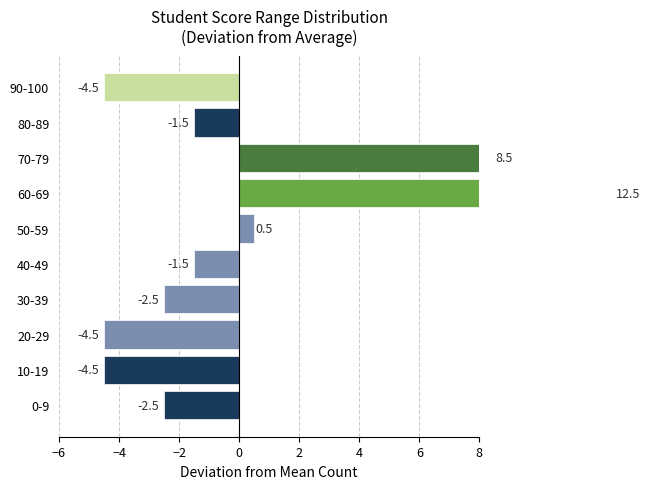

What is the change in value from 30-39 to 90-100?

-2.0